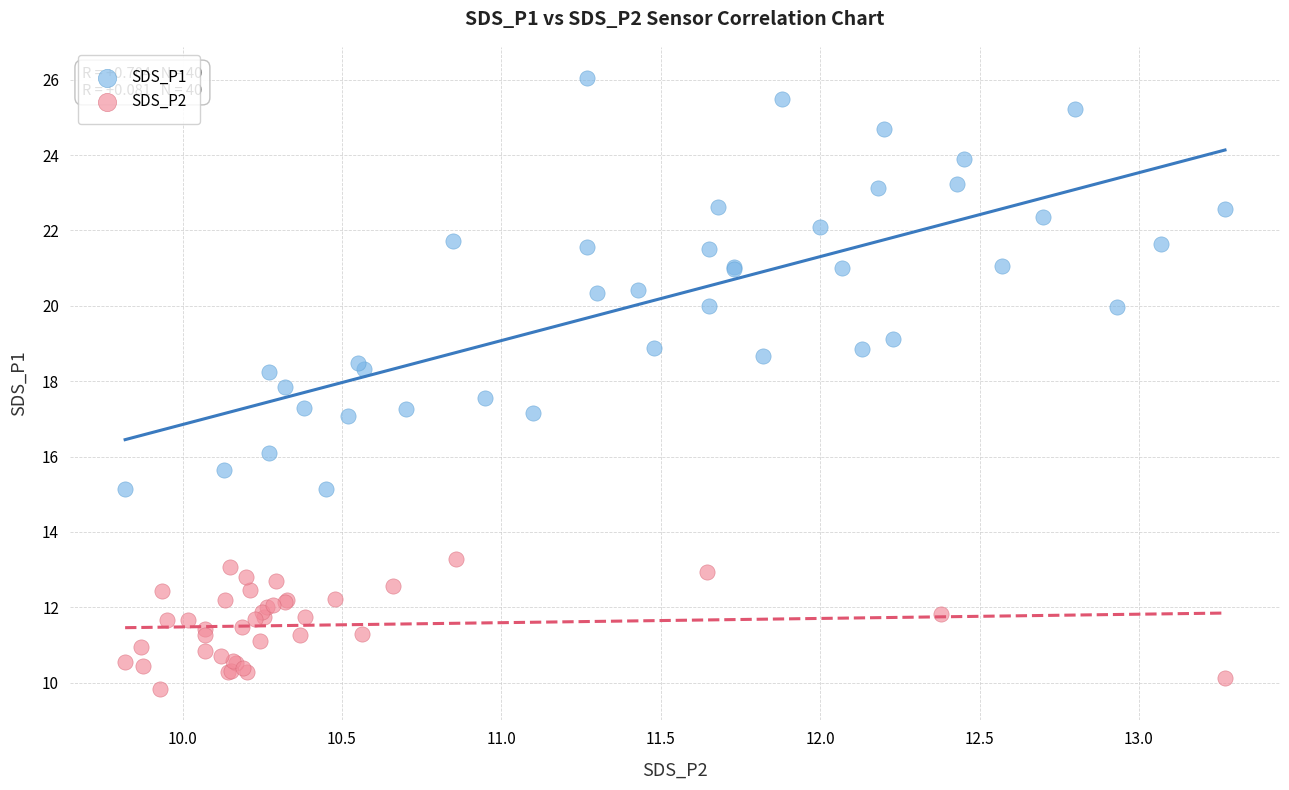

Which series contains the lowest Y value?

SDS_P2